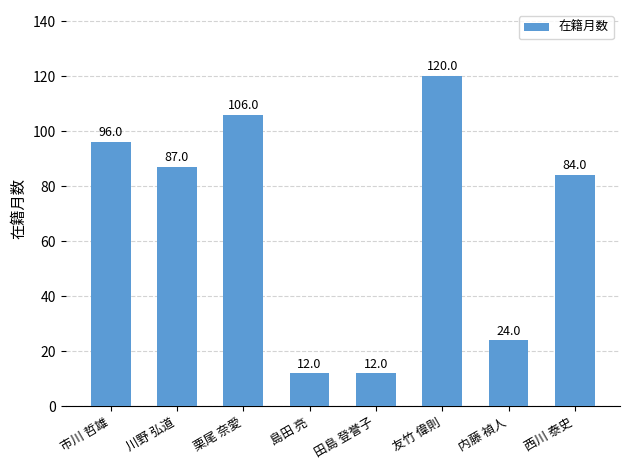

How many bars are there in total?

8